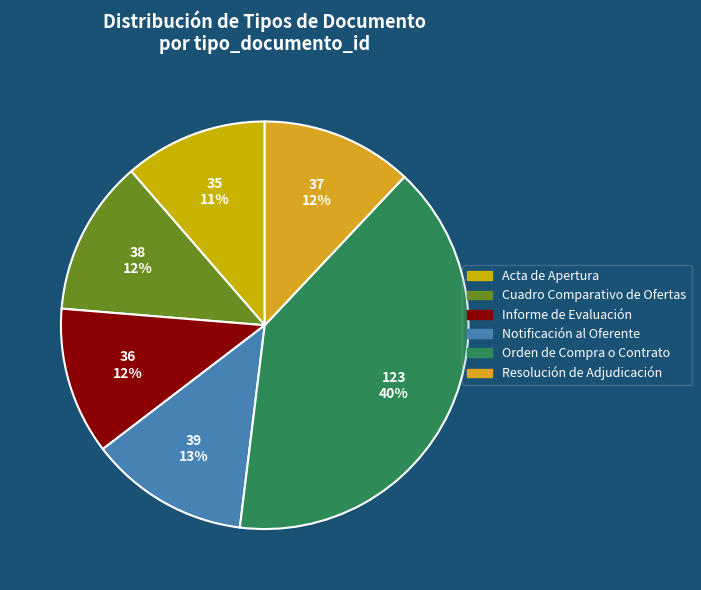

What is the change in value from Informe de Evaluación to Orden de Compra o Contrato?

+87